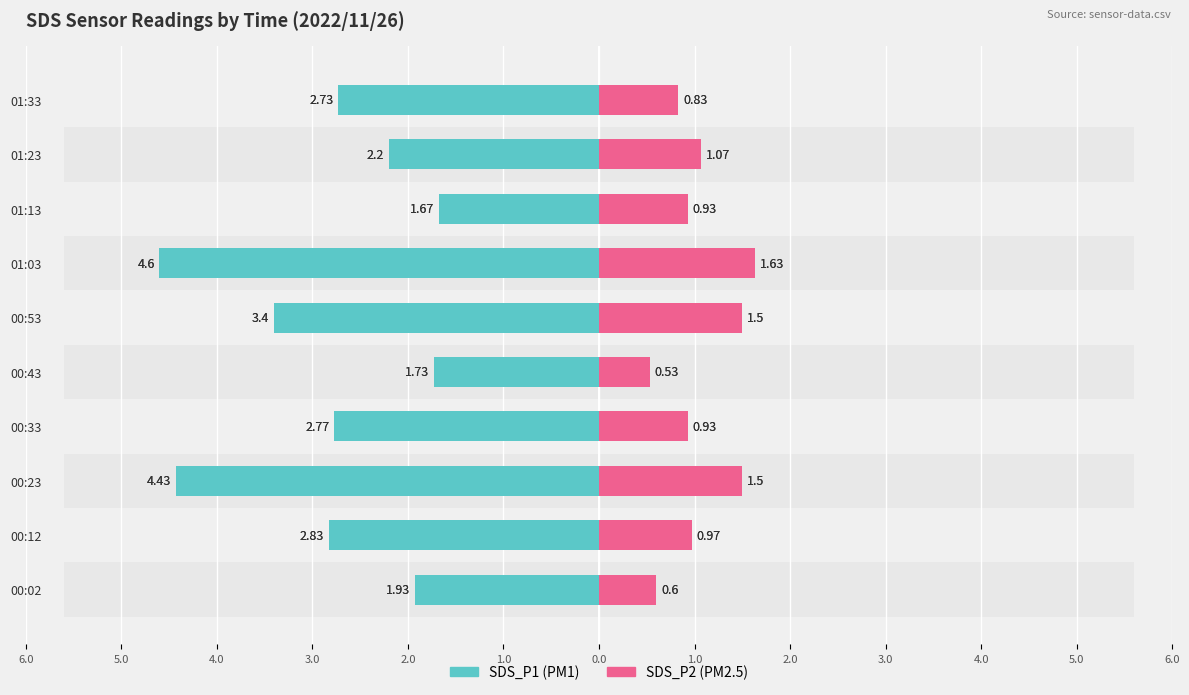

The SDS_P1 series shows -3.8 at 01:23. True or false?

False